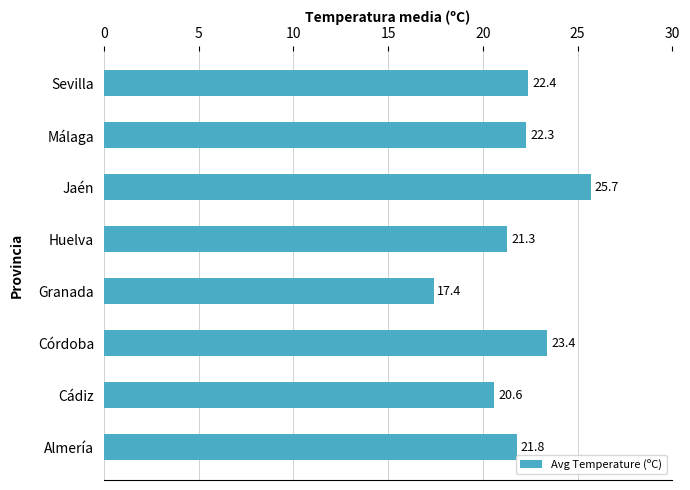

How many values exceed 22?

4